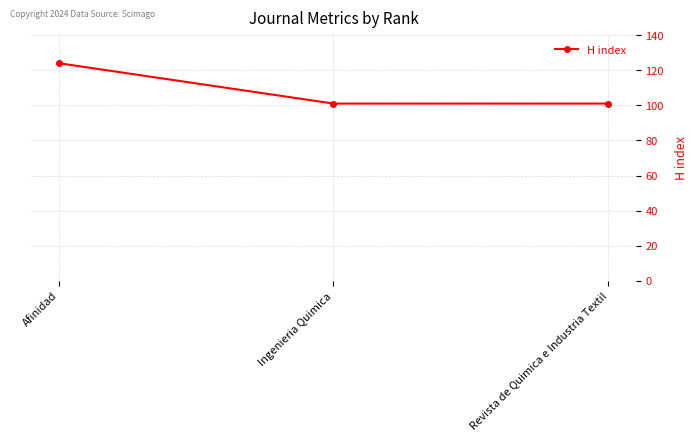

Reading left to right, what are all the values shown in this chart?

Afinidad=124	Ingenieria Quimica=101	Revista de Quimica e Industria Textil=101